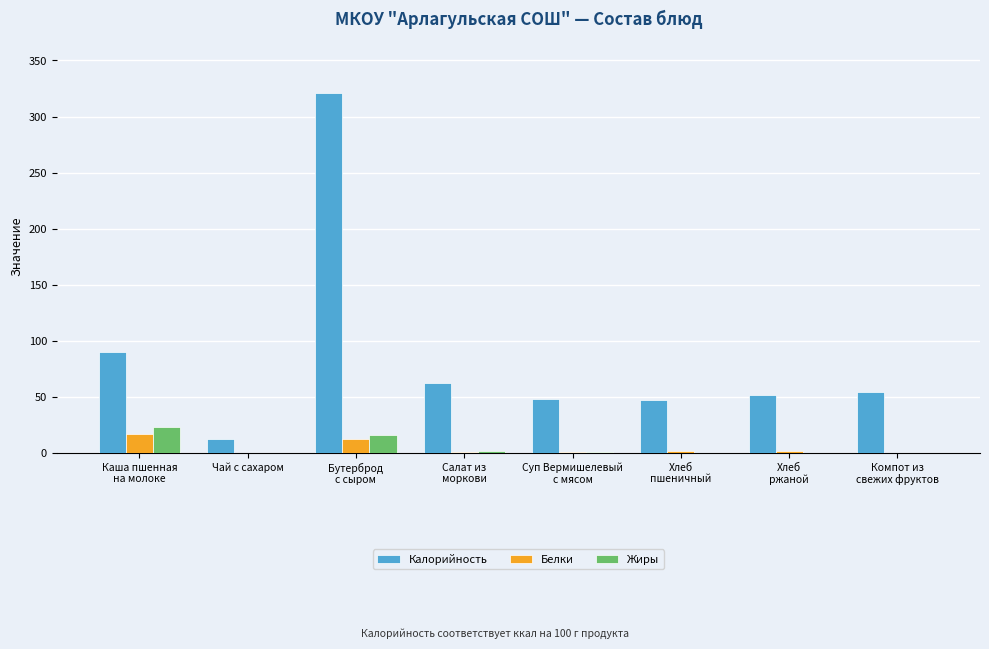

What is the sum of all Жиры values?

42.3